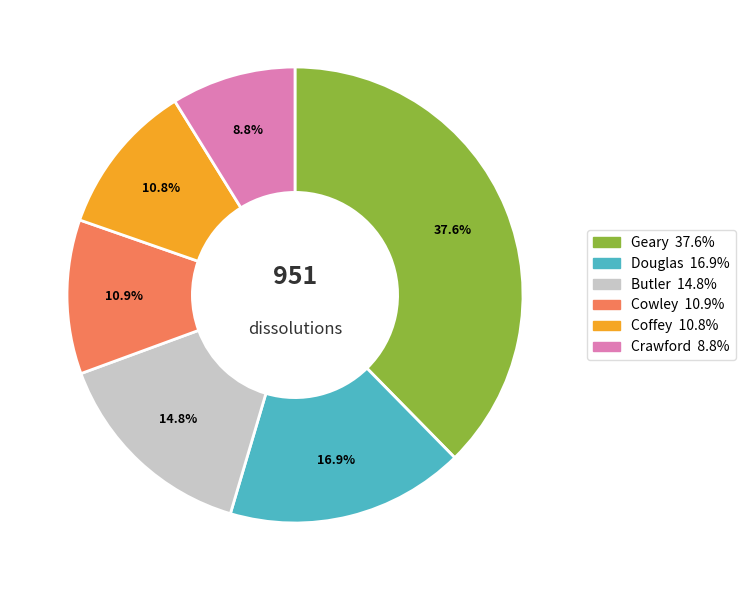

To the nearest percent, what is the average slice percentage?

17%